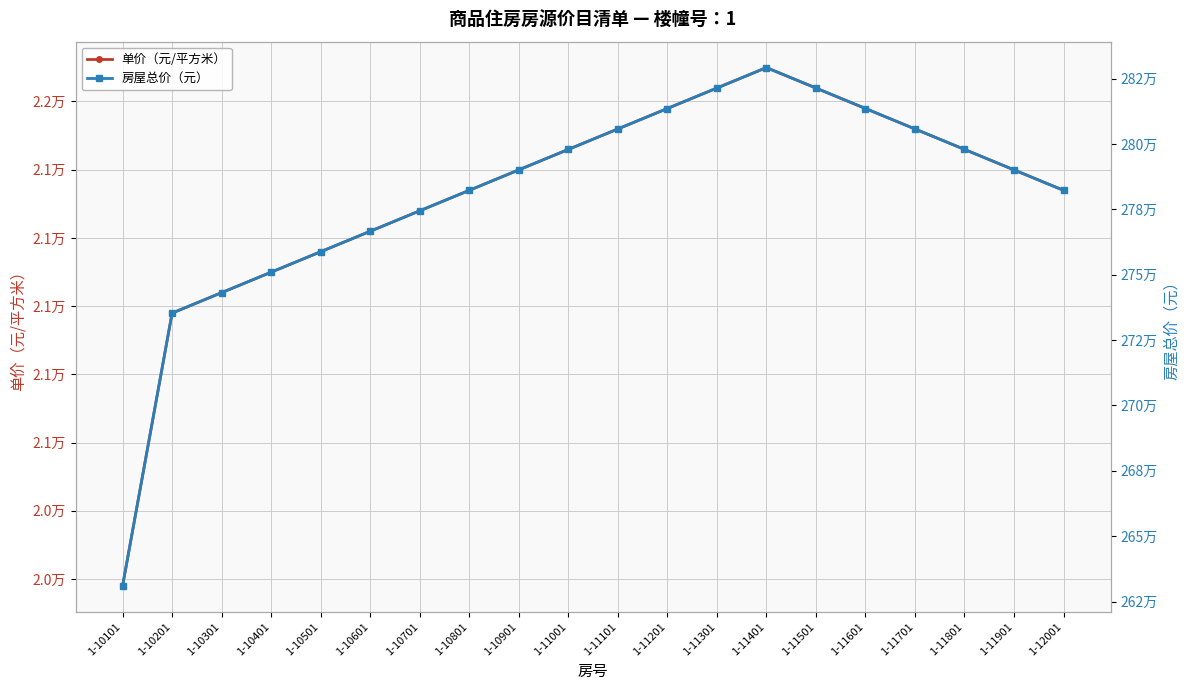

Reading left to right, what are all the values shown in this chart?

单价（元/平方米）: 20179.5	20979.5	21039.5	21099.5	21159.5	21219.5	21279.5	21339.5	21399.5	21459.5	21519.5	21579.5	21639.5	21699.5	21639.5	21579.5	21519.5	21459.5	21399.5	21339.5
房屋总价（元）: 2630997.0	2735301.0	2743123.0	2750946.0	2758769.0	2766592.0	2774415.0	2782237.0	2790060.0	2797883.0	2805706.0	2813529.0	2821351.0	2829174.0	2821351.0	2813529.0	2805706.0	2797883.0	2790060.0	2782237.0